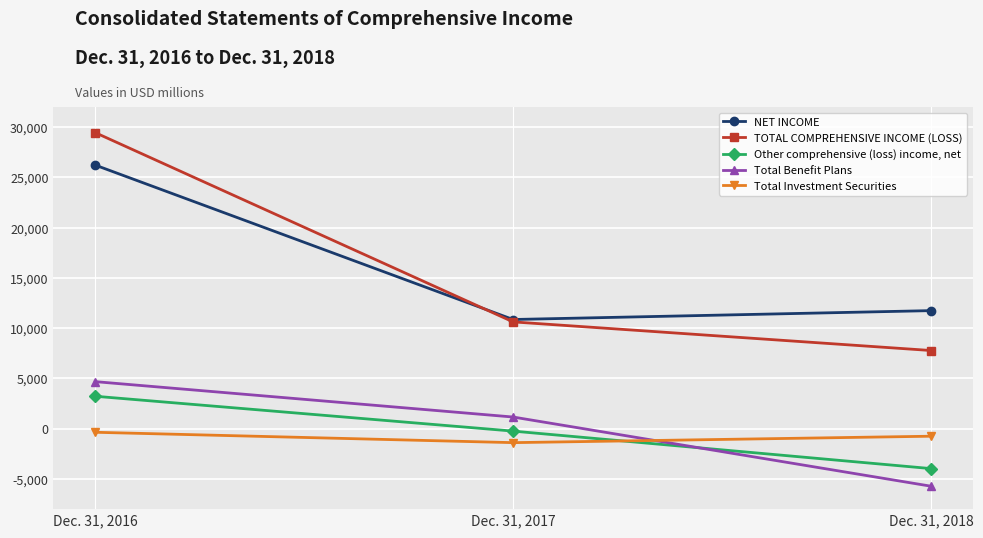

Which series has the widest spread of values?

TOTAL COMPREHENSIVE INCOME (LOSS)